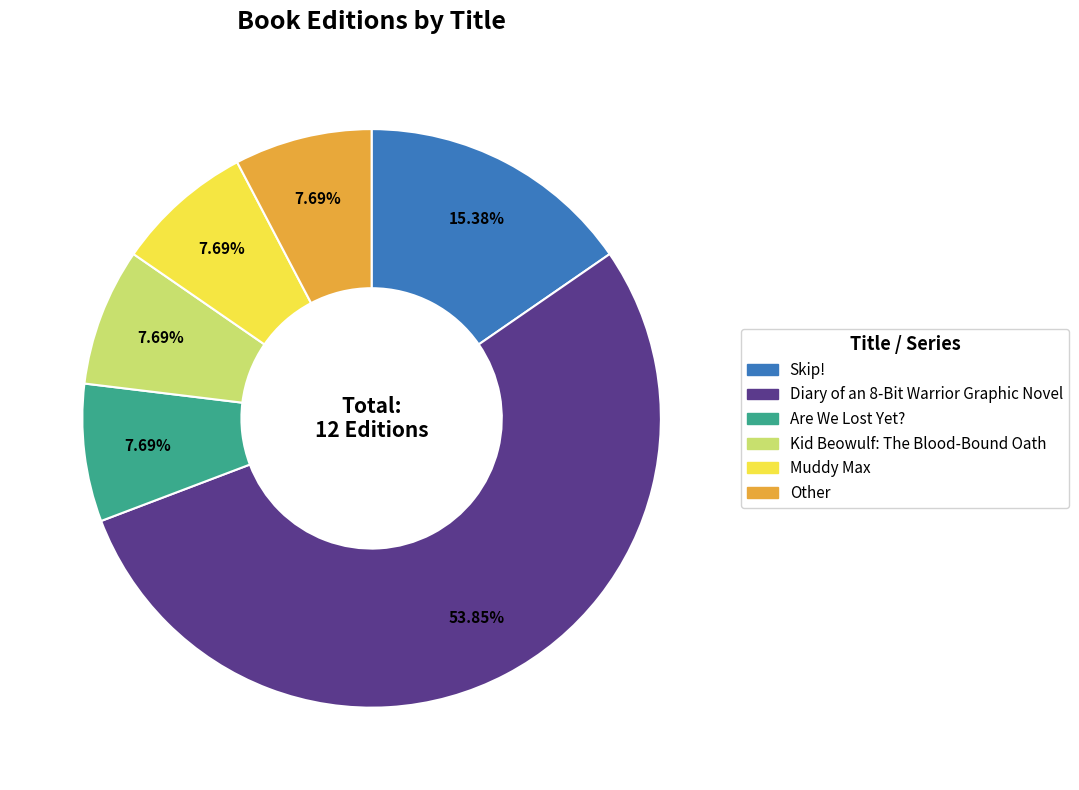

Combined, what portion of the pie is Kid Beowulf: The Blood-Bound Oath and Skip!?

23.1%